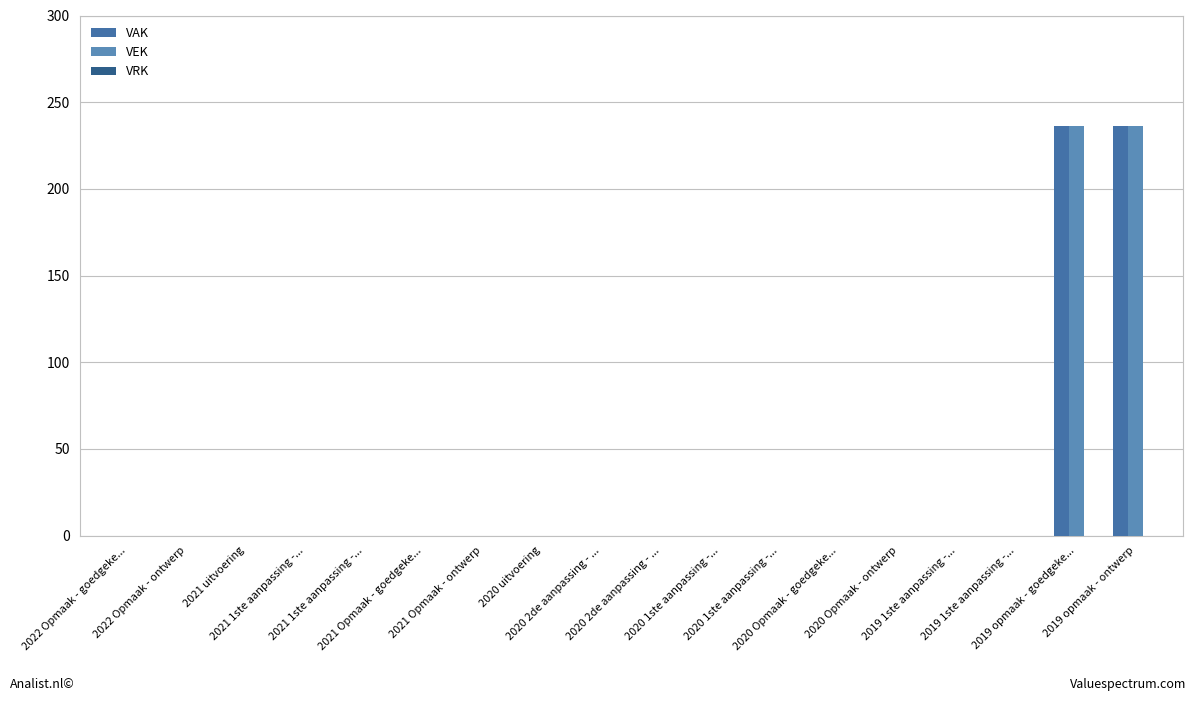

How many series are shown in this chart?

2